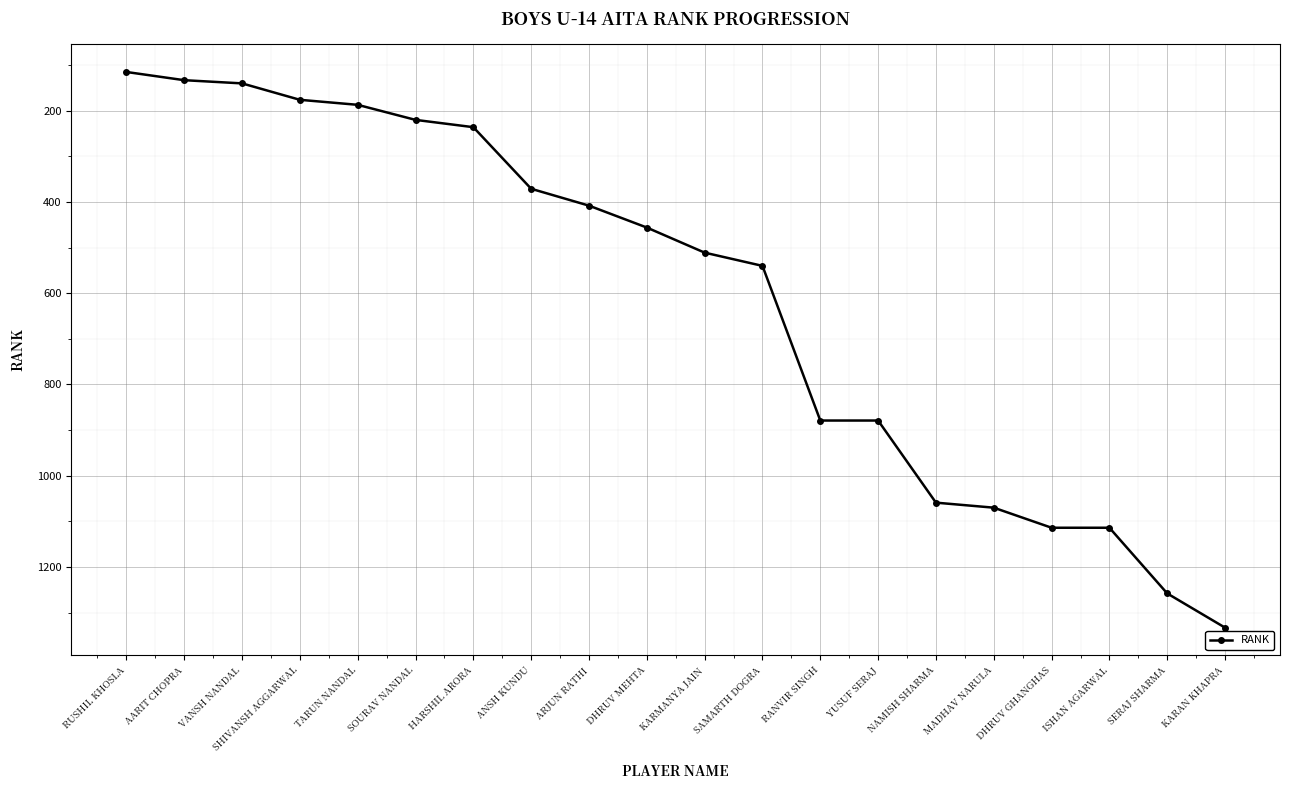

What is the label of the 19th point from the left?

SERAJ SHARMA